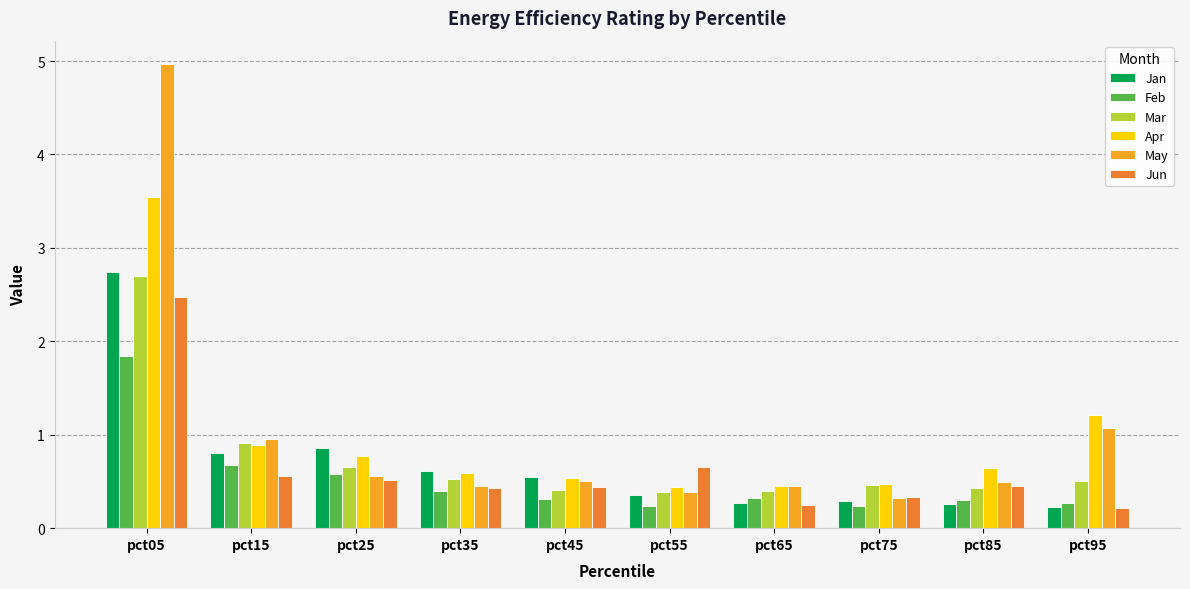

At which label is Feb closest to 1?

pct15